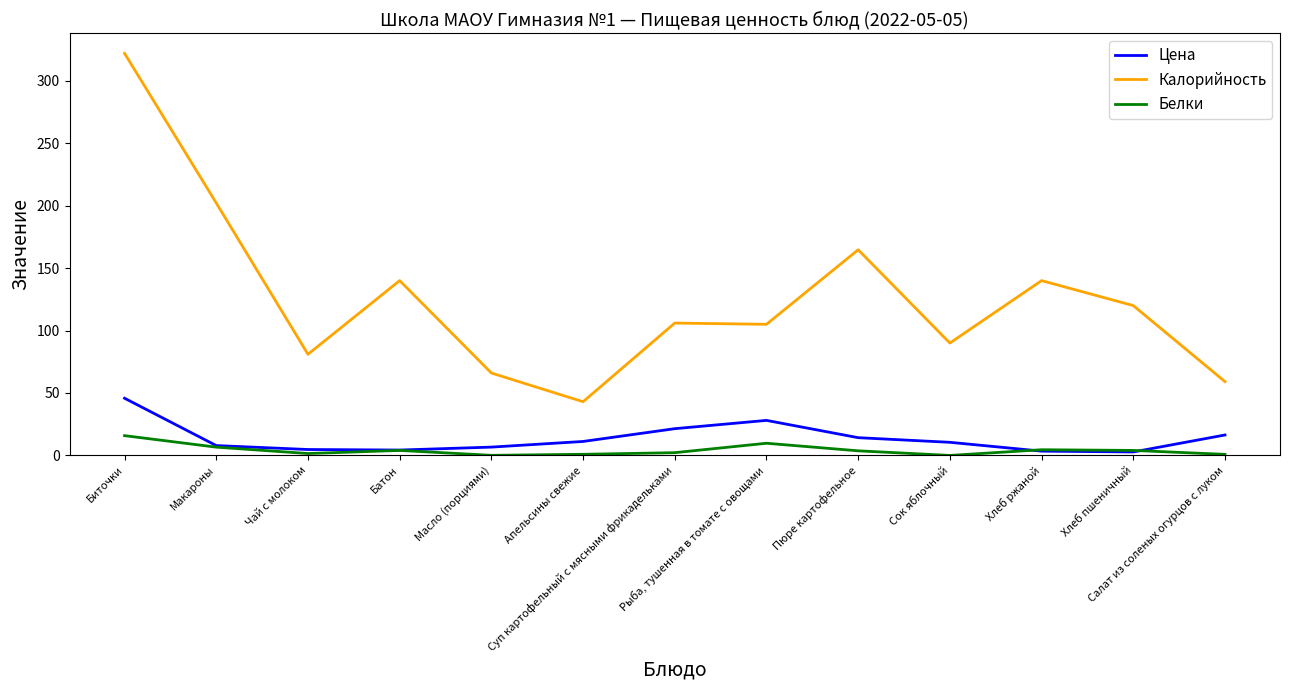

Is the value of Калорийность at Хлеб пшеничный greater than the value of Цена at Хлеб пшеничный?

Yes